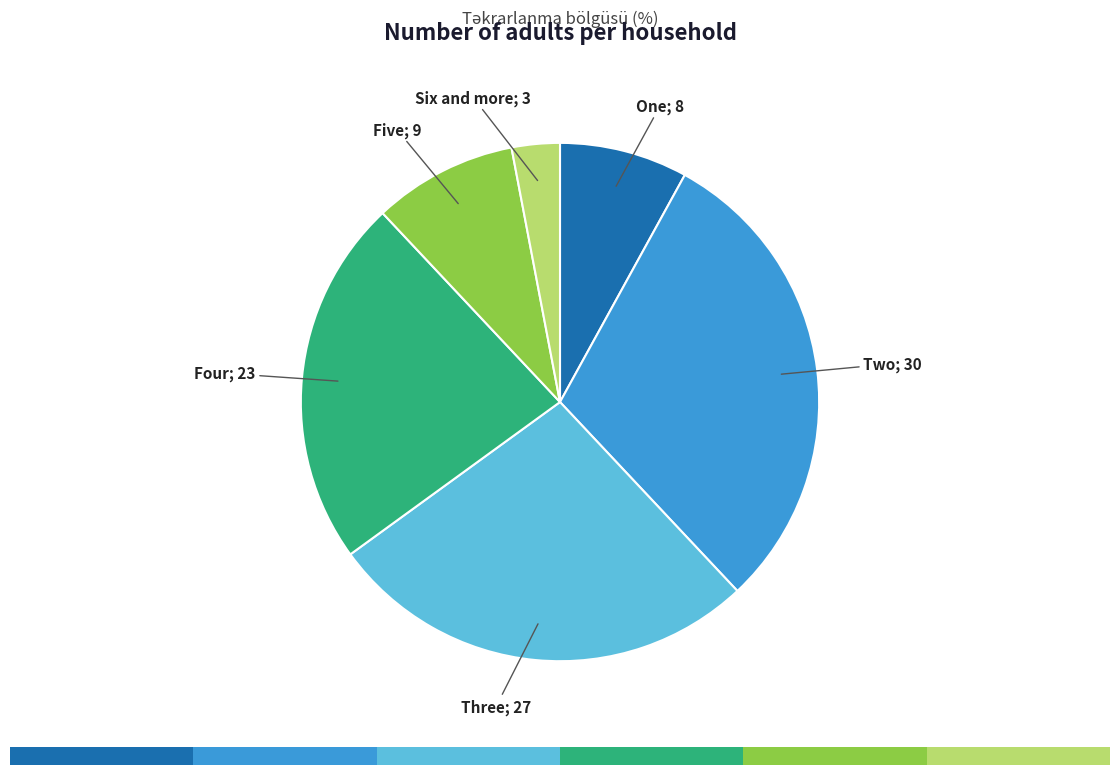

What is the change in value from Five to Six and more?

-6